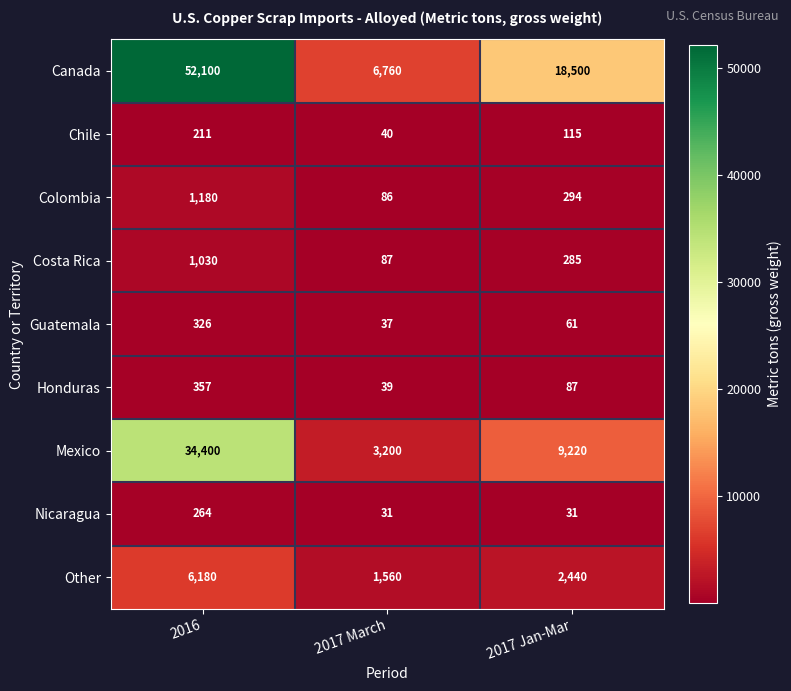

Where does the Honduras series first go above 87?

2016